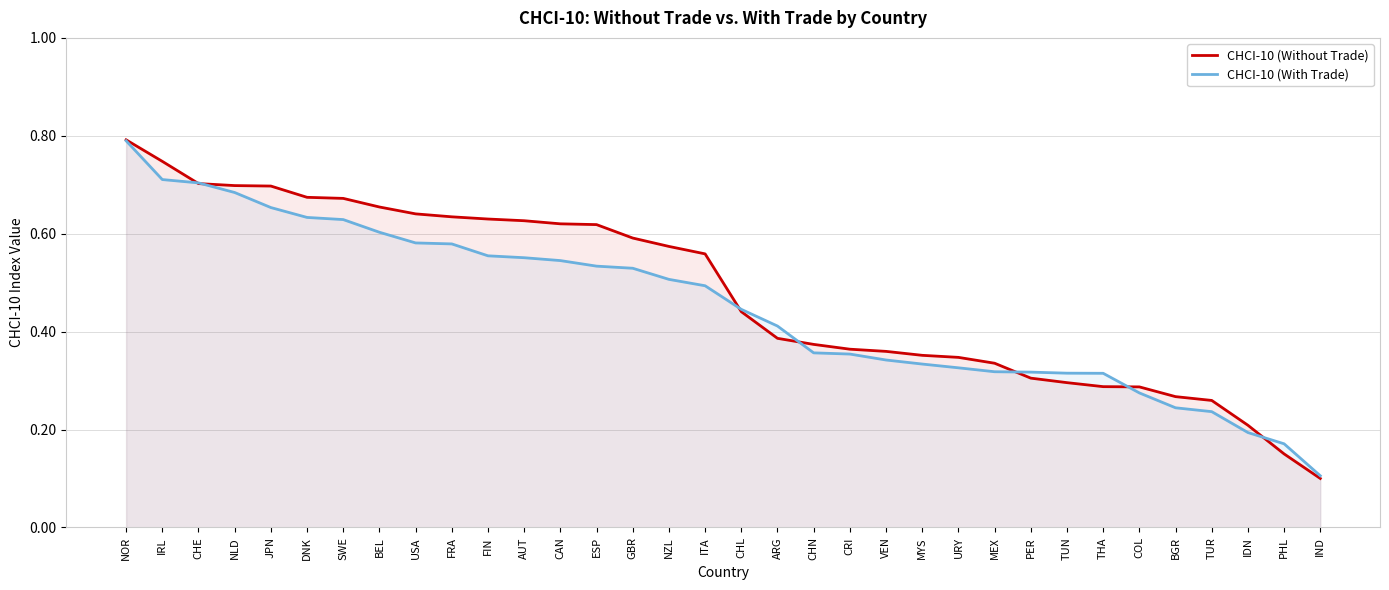

What is the value of the CHCI-10 (Without Trade) point at the 34th from the left?

0.1